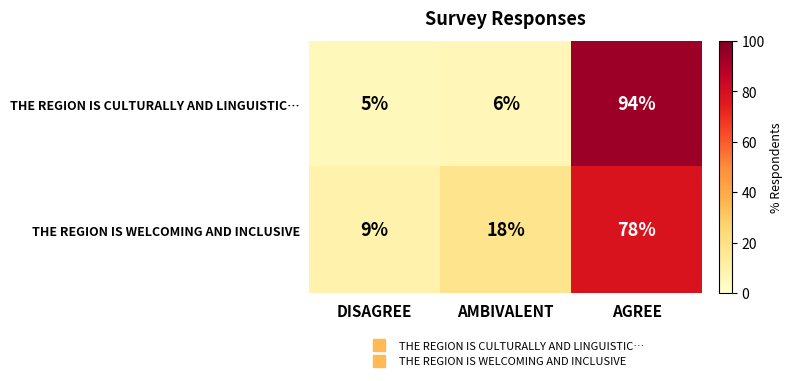

At which category is the sum across all series the highest?

AGREE